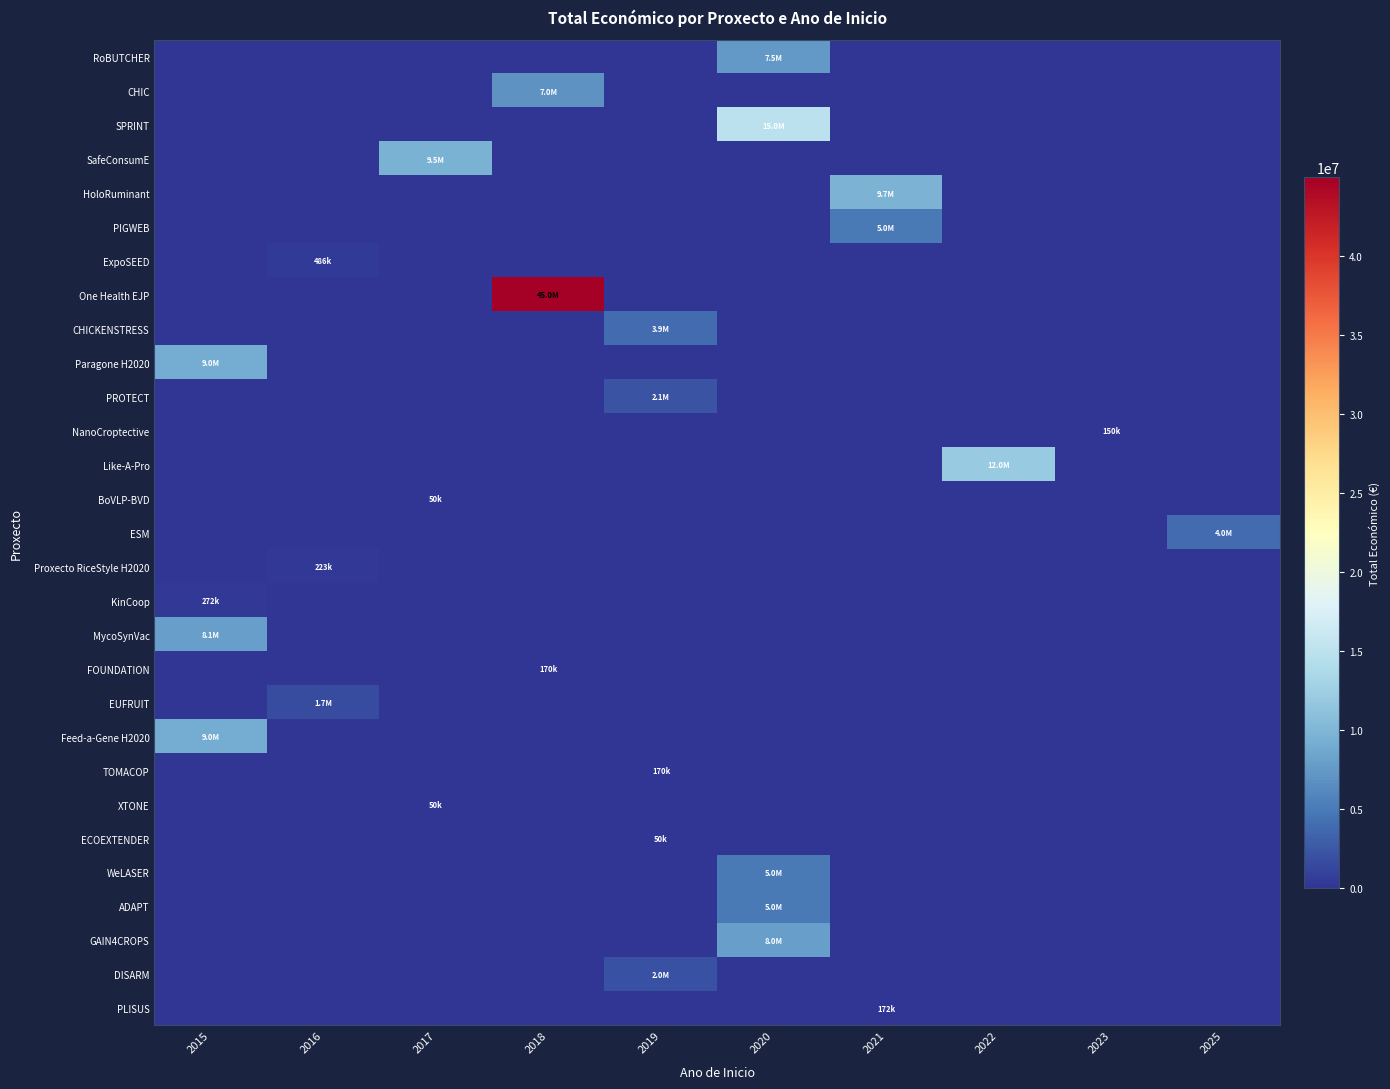

At which category is the sum across all series the highest?

2018